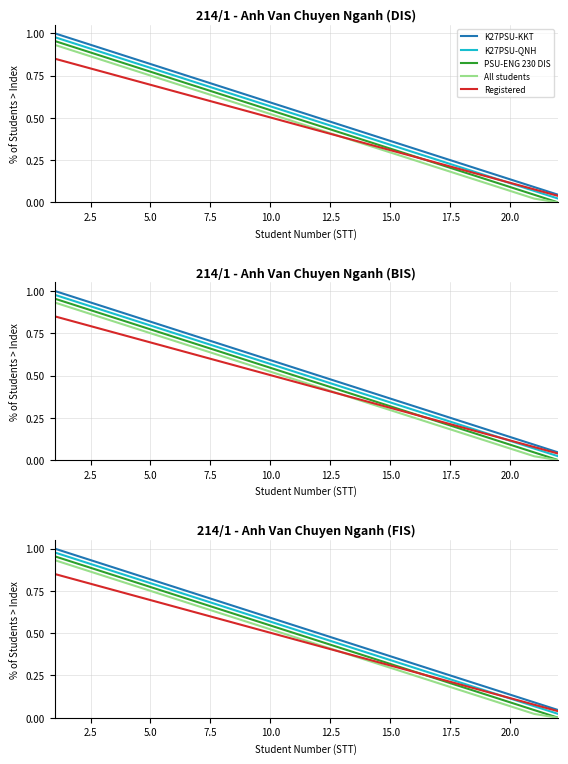

What are all the series names shown in the legend?

K27PSU-KKT, K27PSU-QNH, PSU-ENG 230 DIS, All students, Registered